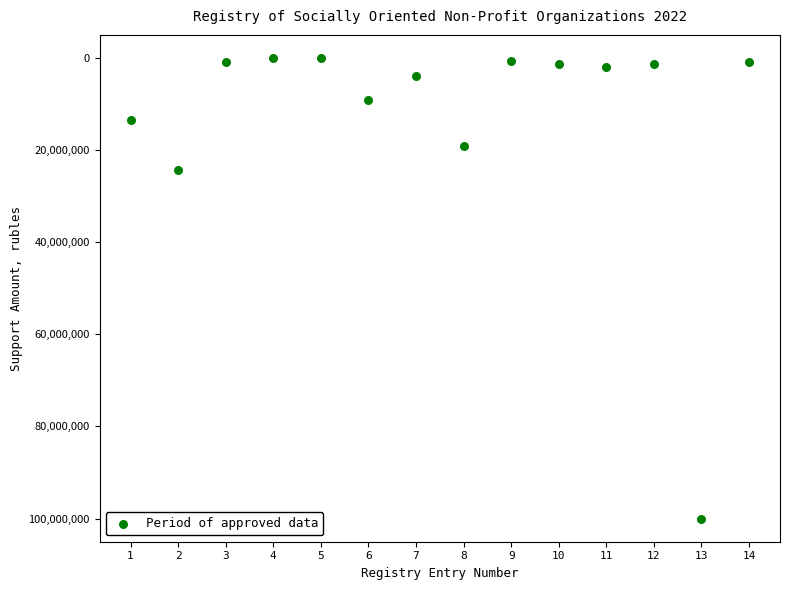

What is the range of Y values (max minus min)?

99916672.0